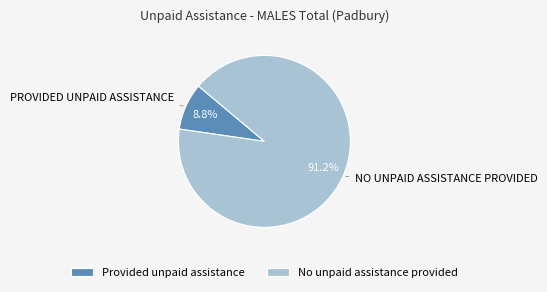

Combined, what portion of the pie is No unpaid assistance provided and Provided unpaid assistance?

100.0%